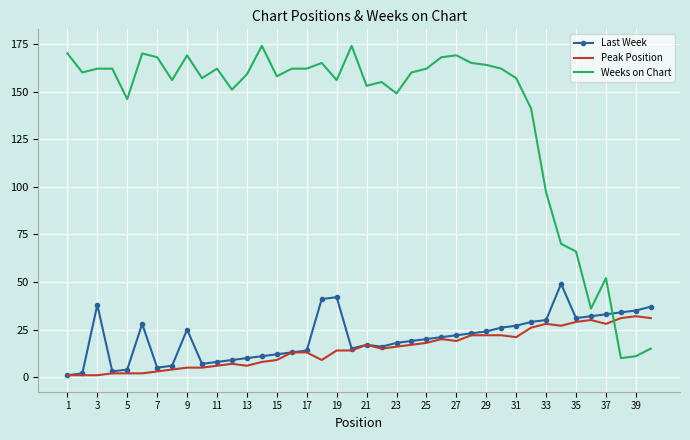

What are all the series names shown in the legend?

Last Week, Peak Position, Weeks on Chart